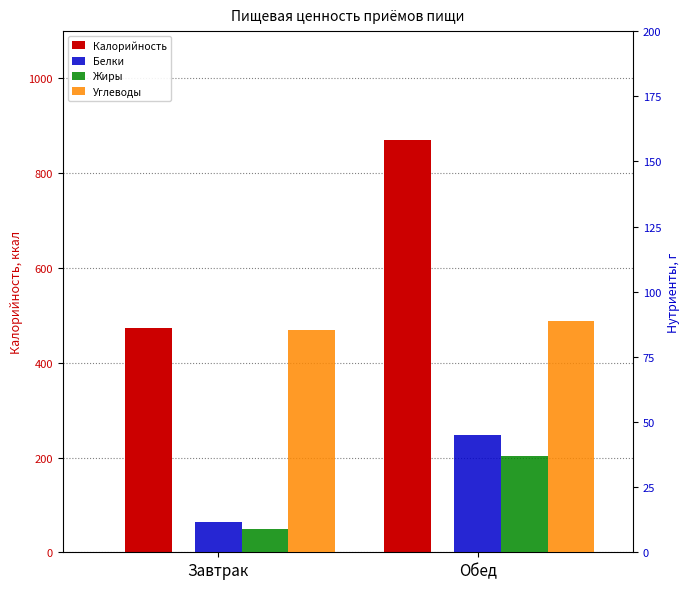

What is the average value of the Жиры series?

23.0